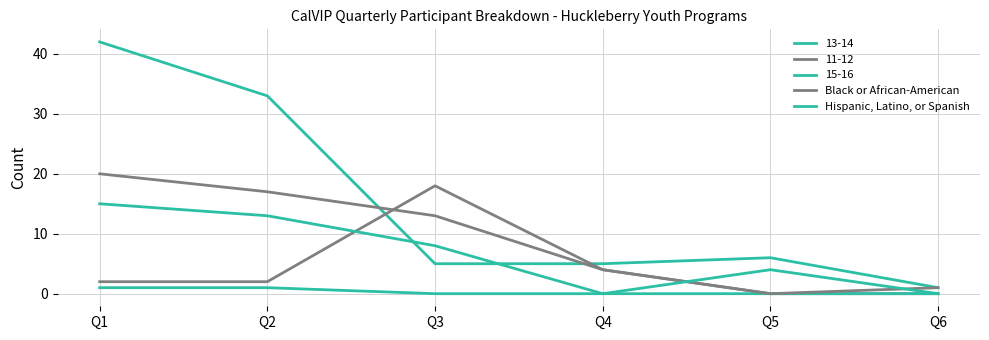

At which category does Black or African-American reach its first local valley?

Q5